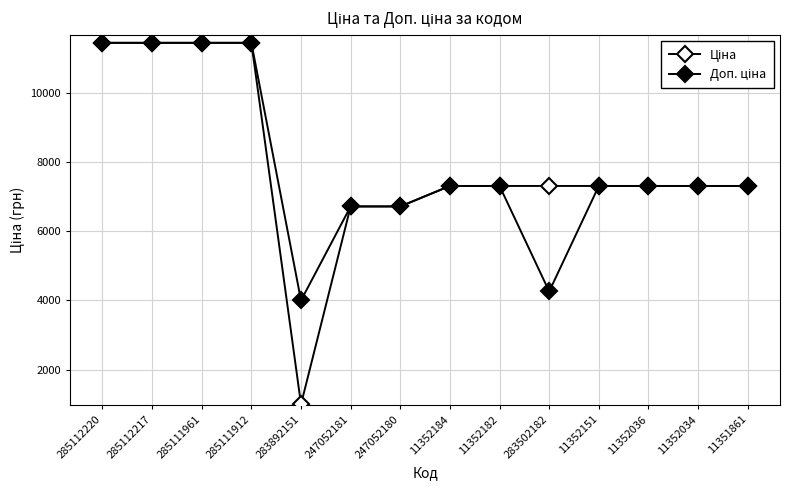

What is the label of the 13th point from the left?

11352034